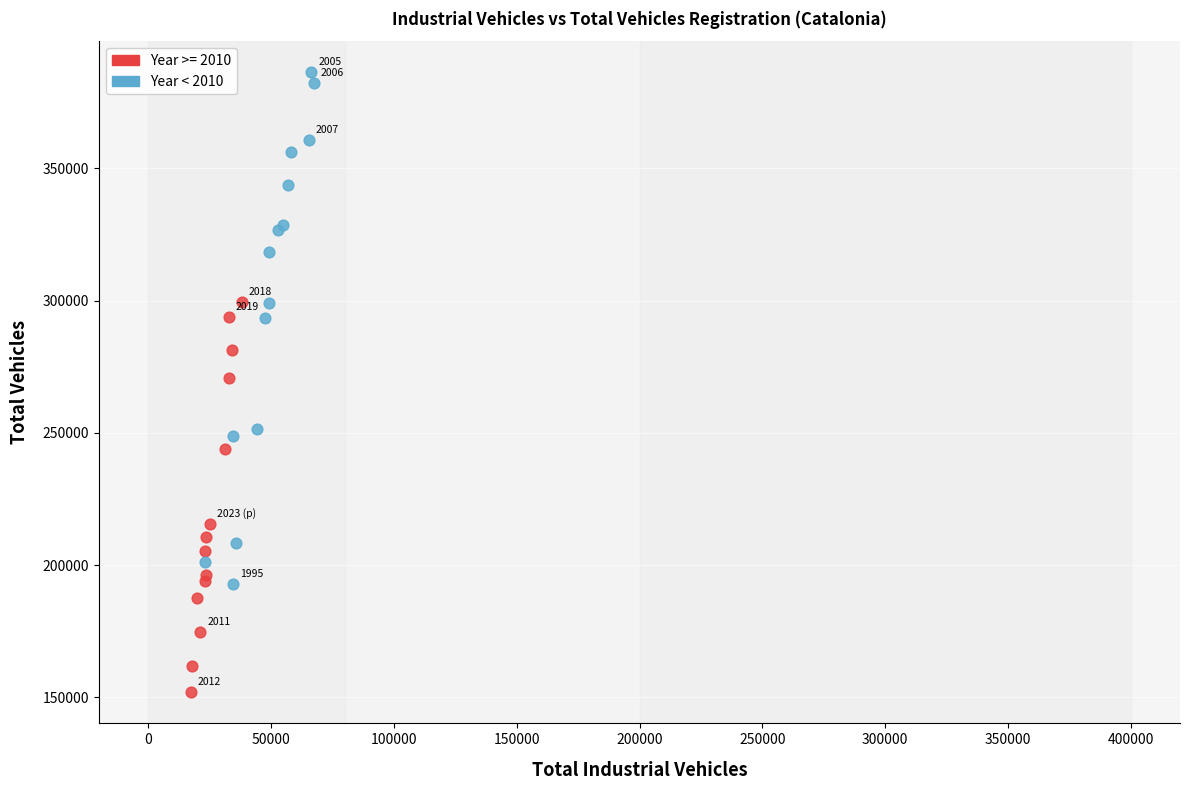

Which series contains the lowest Y value?

Year >= 2010